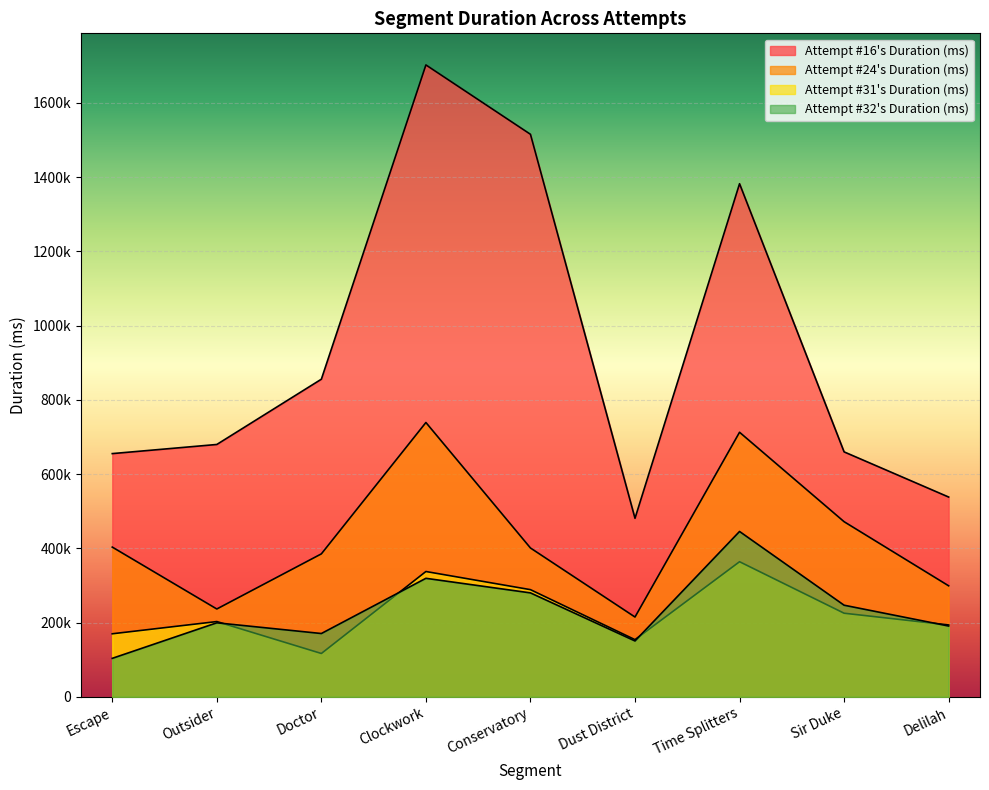

What is the approximate value of Attempt #24's Duration (ms) at Dust District?

214954